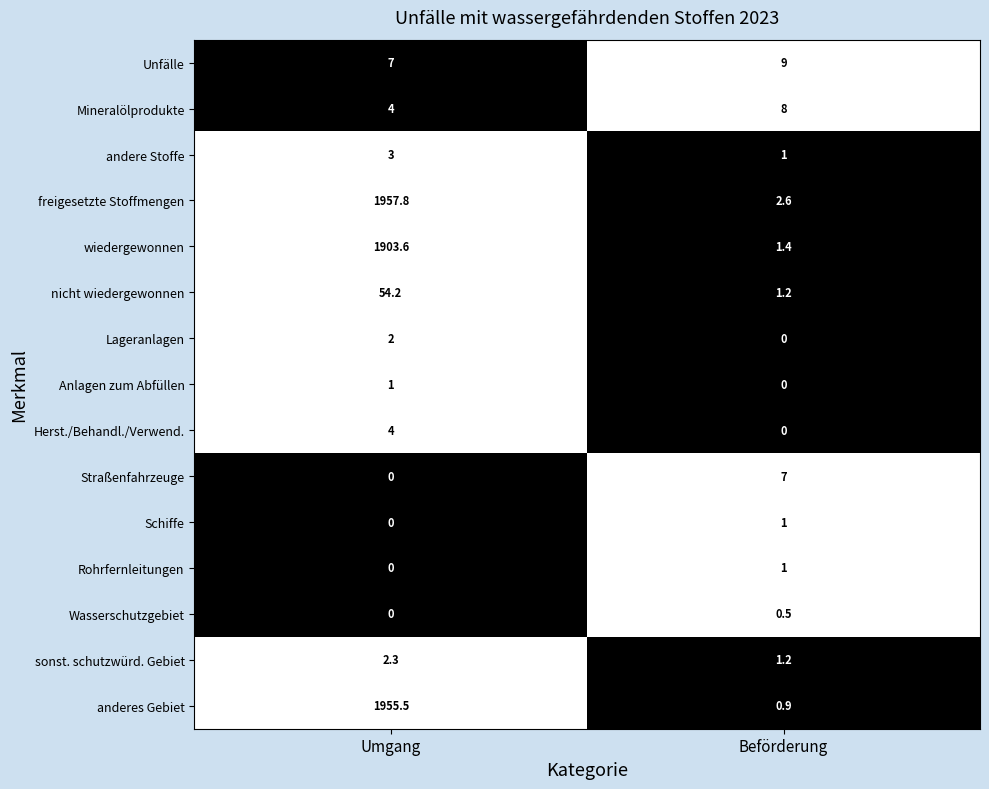

List the labels in order of nicht wiedergewonnen value, smallest first.

Beförderung, Umgang